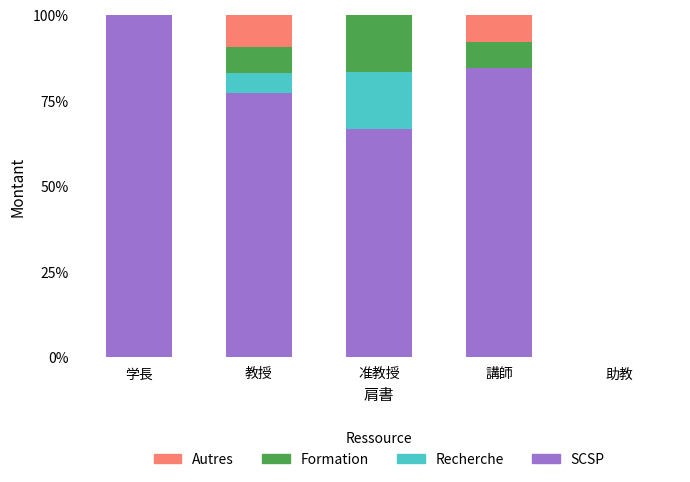

True or false: SCSP has a value of 0.0 at 助教.

True